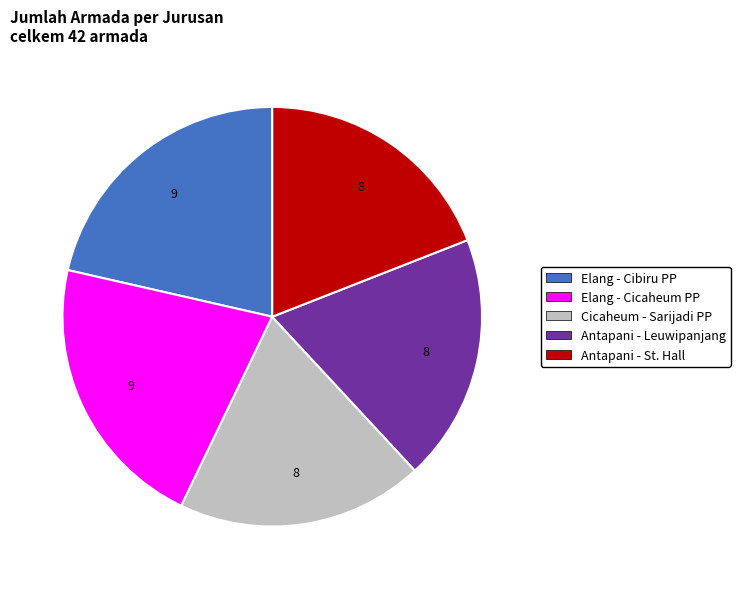

True or false: Antapani - Leuwipanjang accounts for 19% of the total.

True